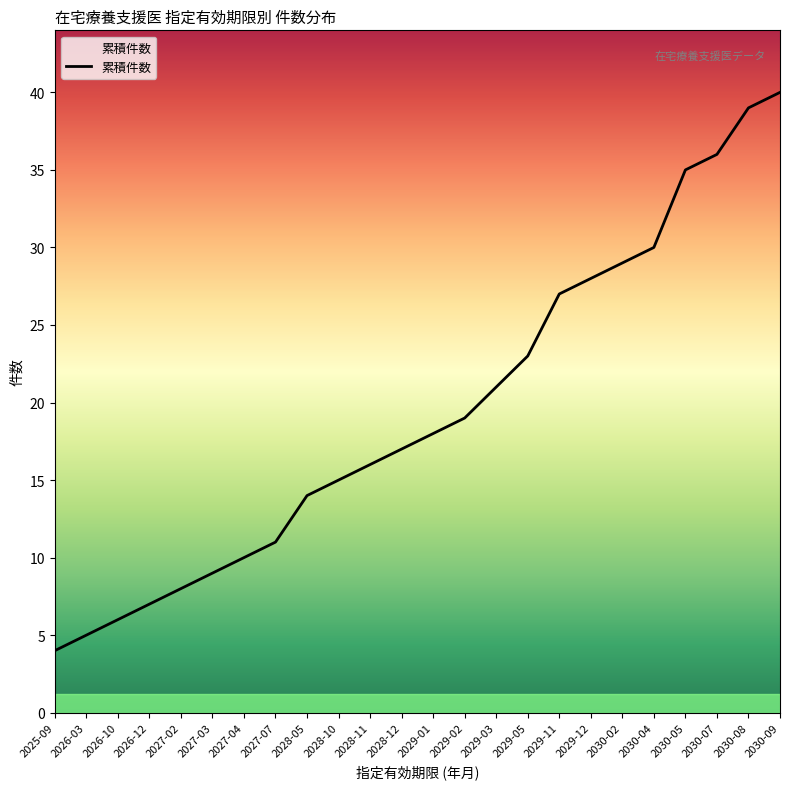

Which category has the lowest value across all series?

2025-09